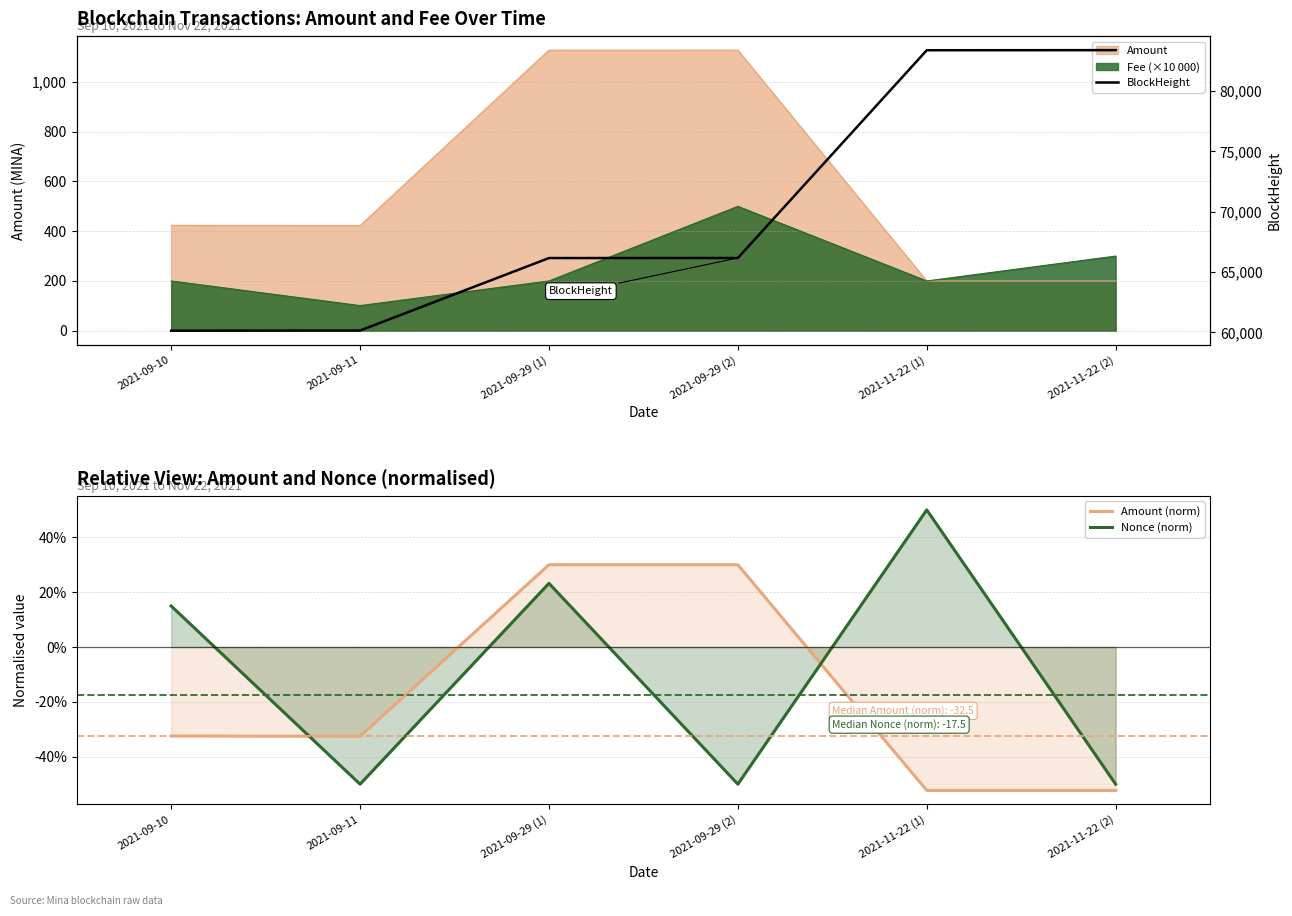

Does the chart have visible grid lines?

Yes